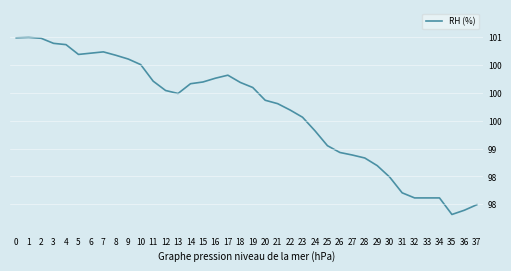

What is the value of the 17th point from the left?

100.3